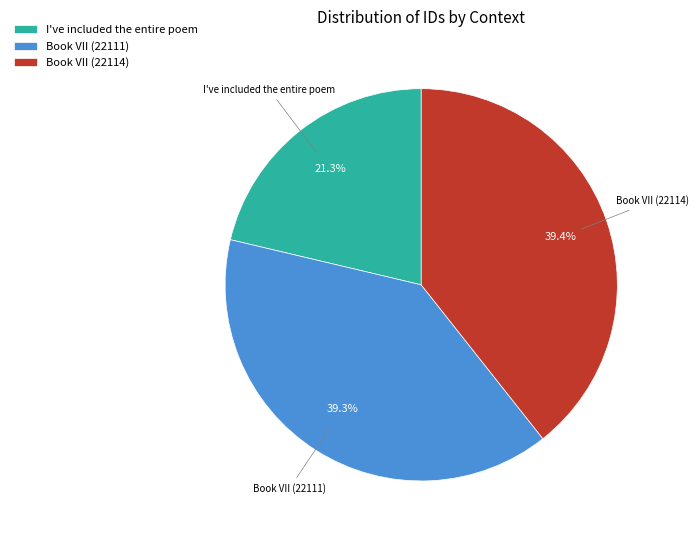

Approximately how many times larger is the value at I've included the entire poem compared to Book VII (22111)?

0.5